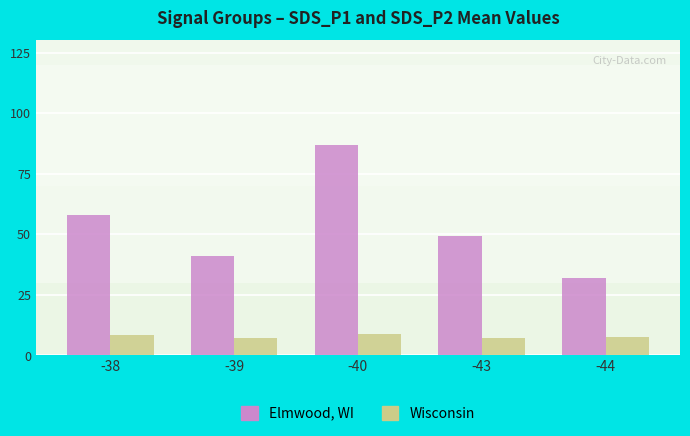

Is the value of Wisconsin at -38 greater than the value of Elmwood, WI at -38?

No